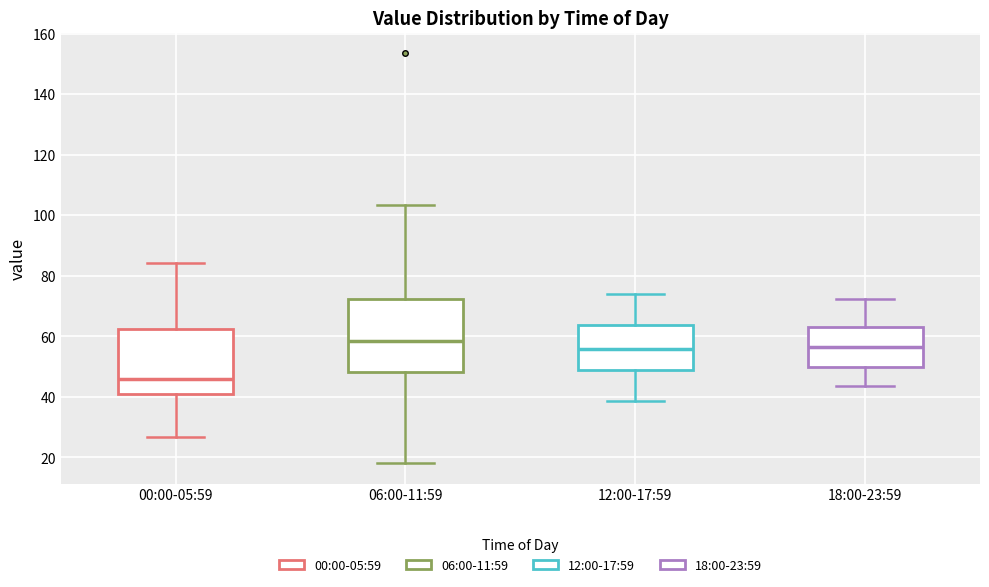

Reading left to right, read every box against the y-axis: the position of its median line, the range the box covers, and the ends of its whiskers. The values are not printed on the chart, so give them approximately, as read against the axis.

00:00-05:59: median 46, box 40 to 62, whiskers 26 to 84
06:00-11:59: median 58, box 48 to 72, whiskers 18 to 104
12:00-17:59: median 56, box 48 to 64, whiskers 38 to 74
18:00-23:59: median 56, box 50 to 64, whiskers 44 to 72